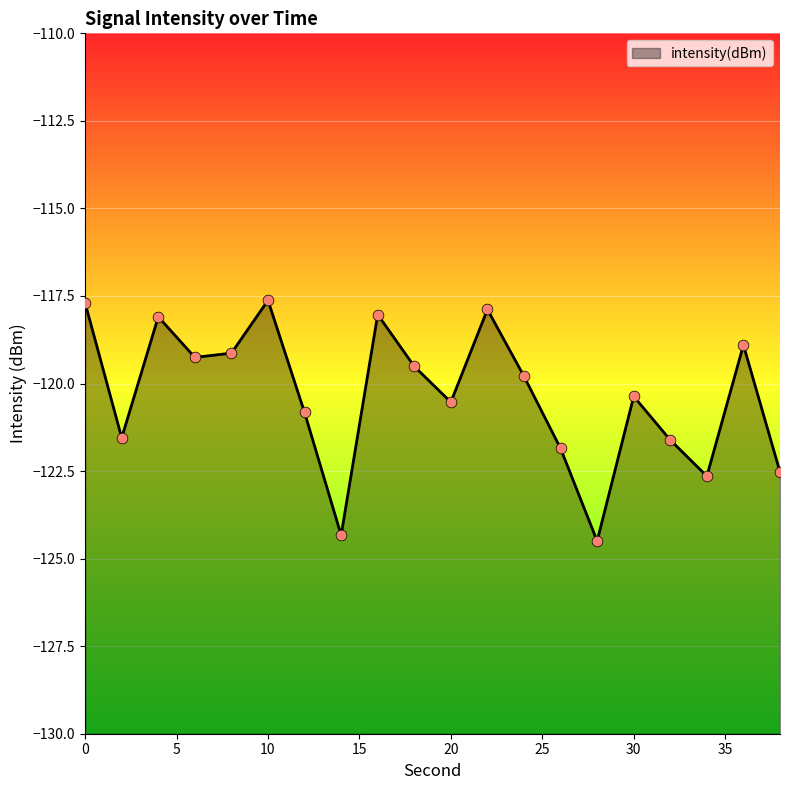

Between 22 and 4, which is larger?

22